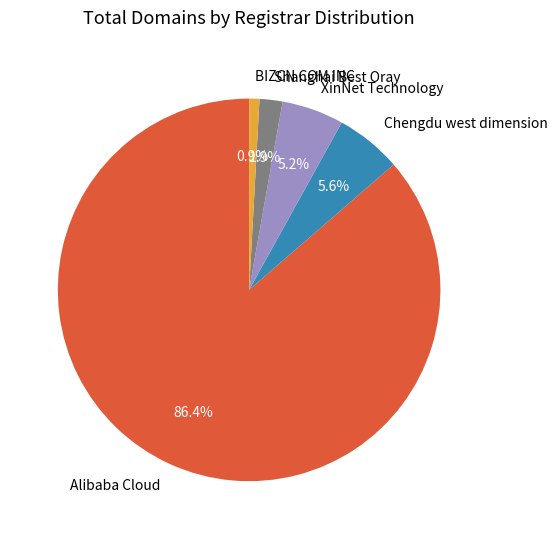

Which category has the smallest portion of the pie?

BIZCN COM INC